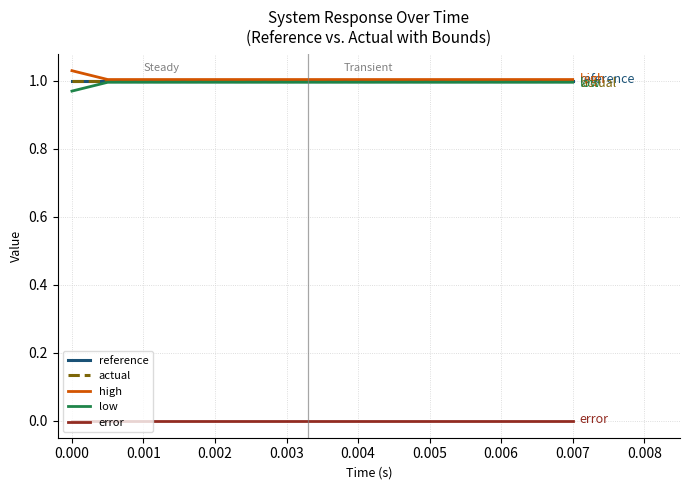

Does the chart display data point markers on the line(s)?

No